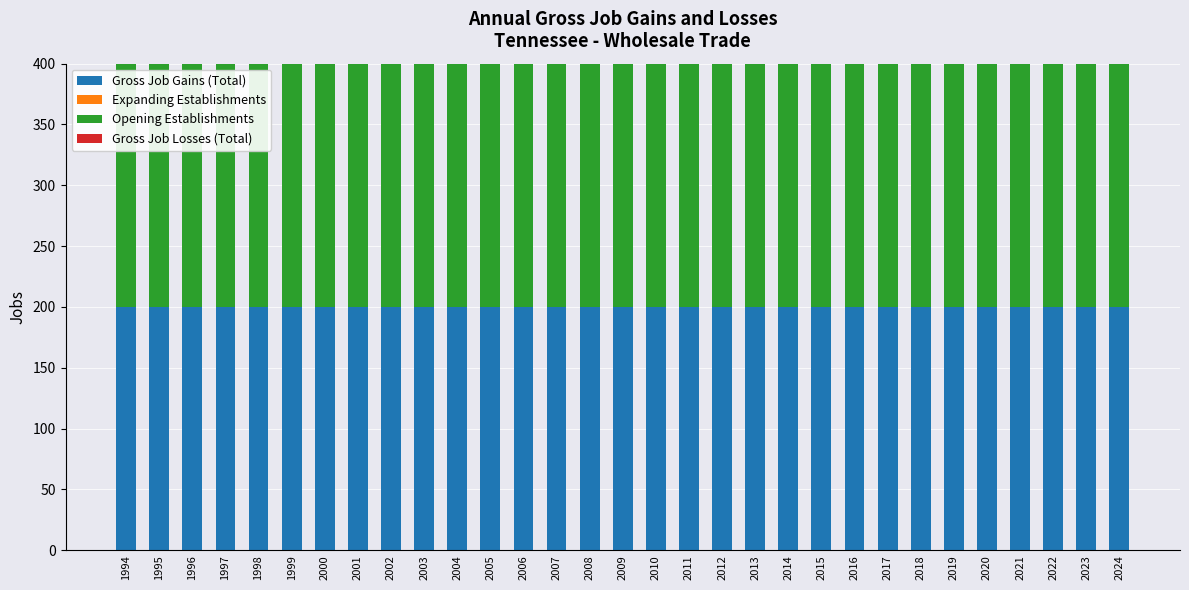

What is the value of the Opening Establishments bar at the 5th from the left?

200